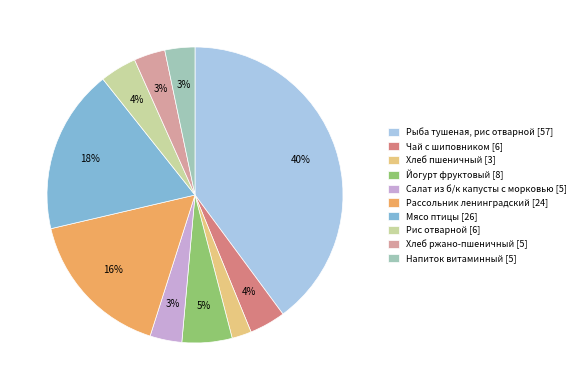

Do Хлеб пшеничный [3] and Мясо птицы [26] together represent more than half of the pie?

No